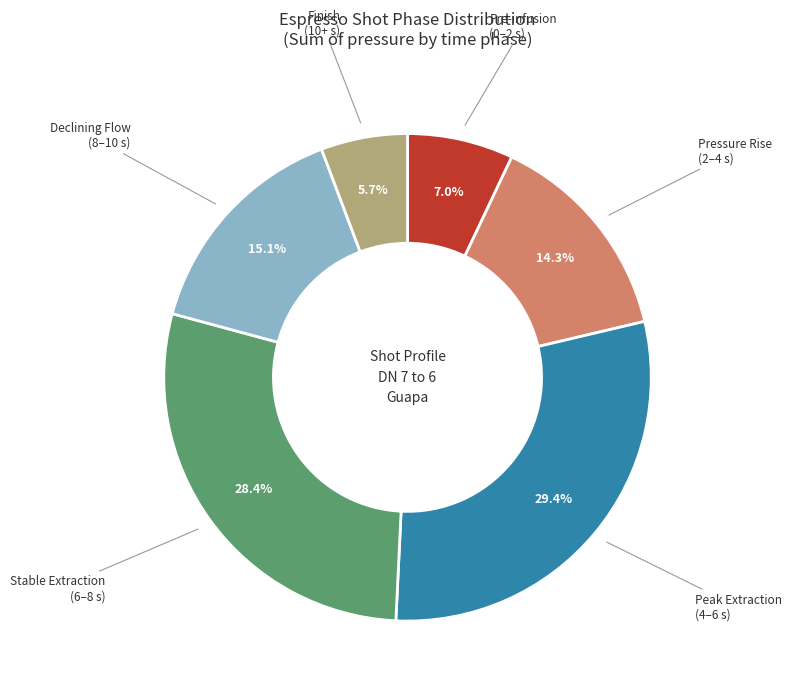

How many segments does this pie chart have?

6